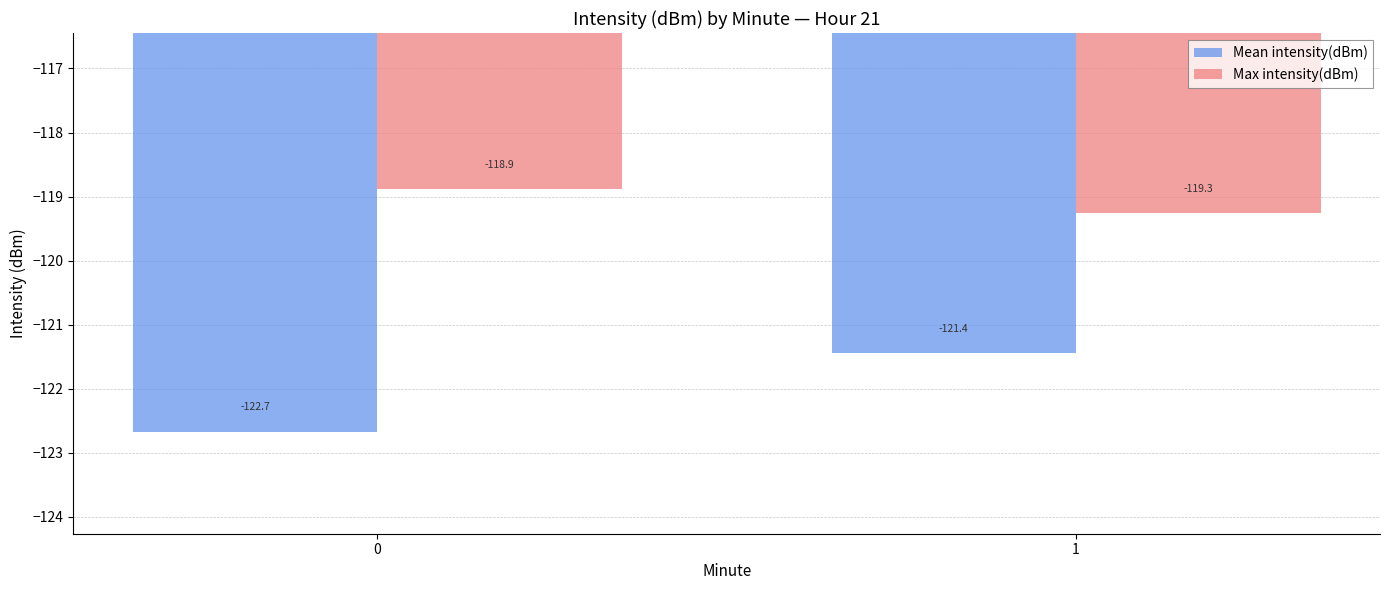

Is it true that Mean intensity(dBm) equals -121.4 at 1?

True